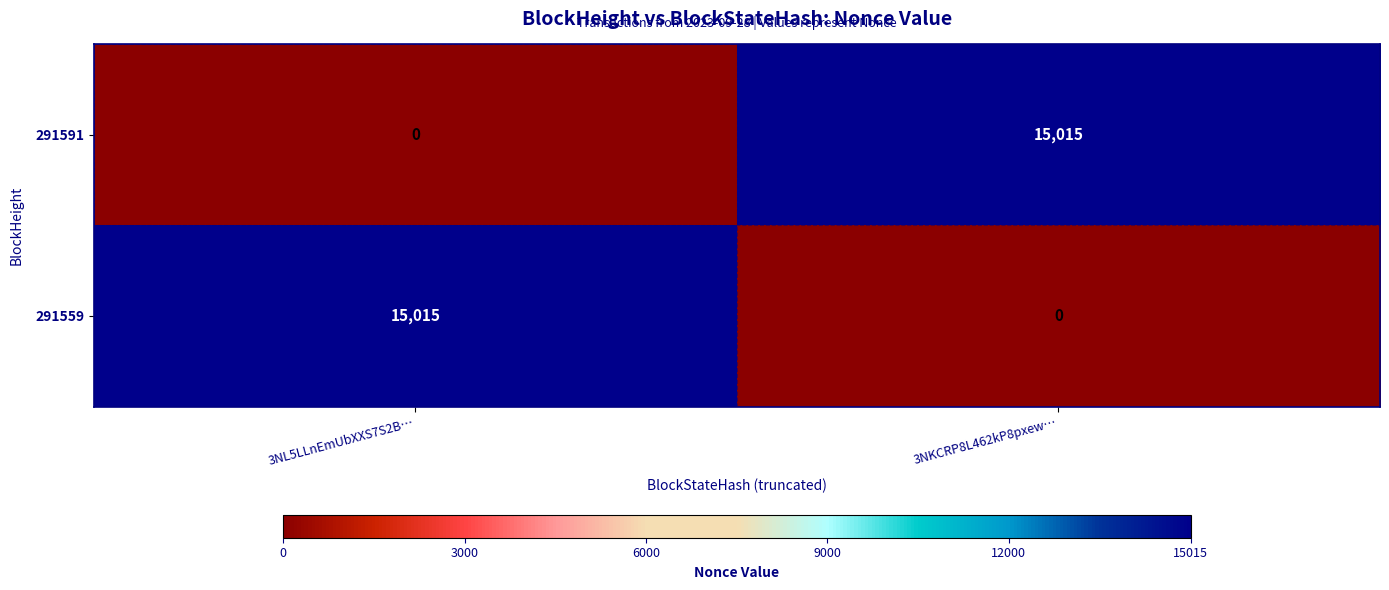

True or false: 291559 has a value of 5678 at 3NL5LLnEmUbXXS7S2B….

False